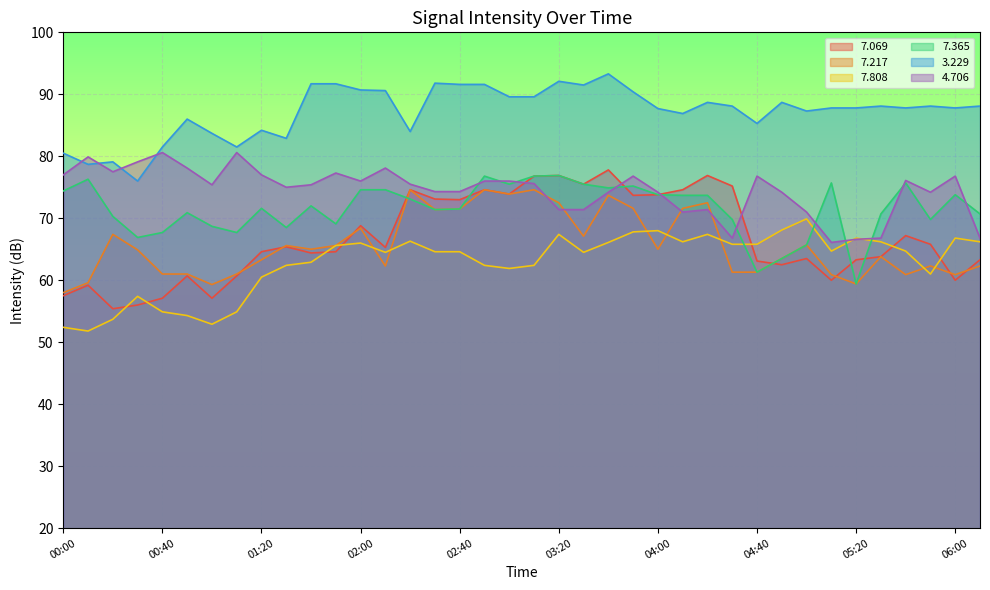

Does the chart display data point markers on the line(s)?

No